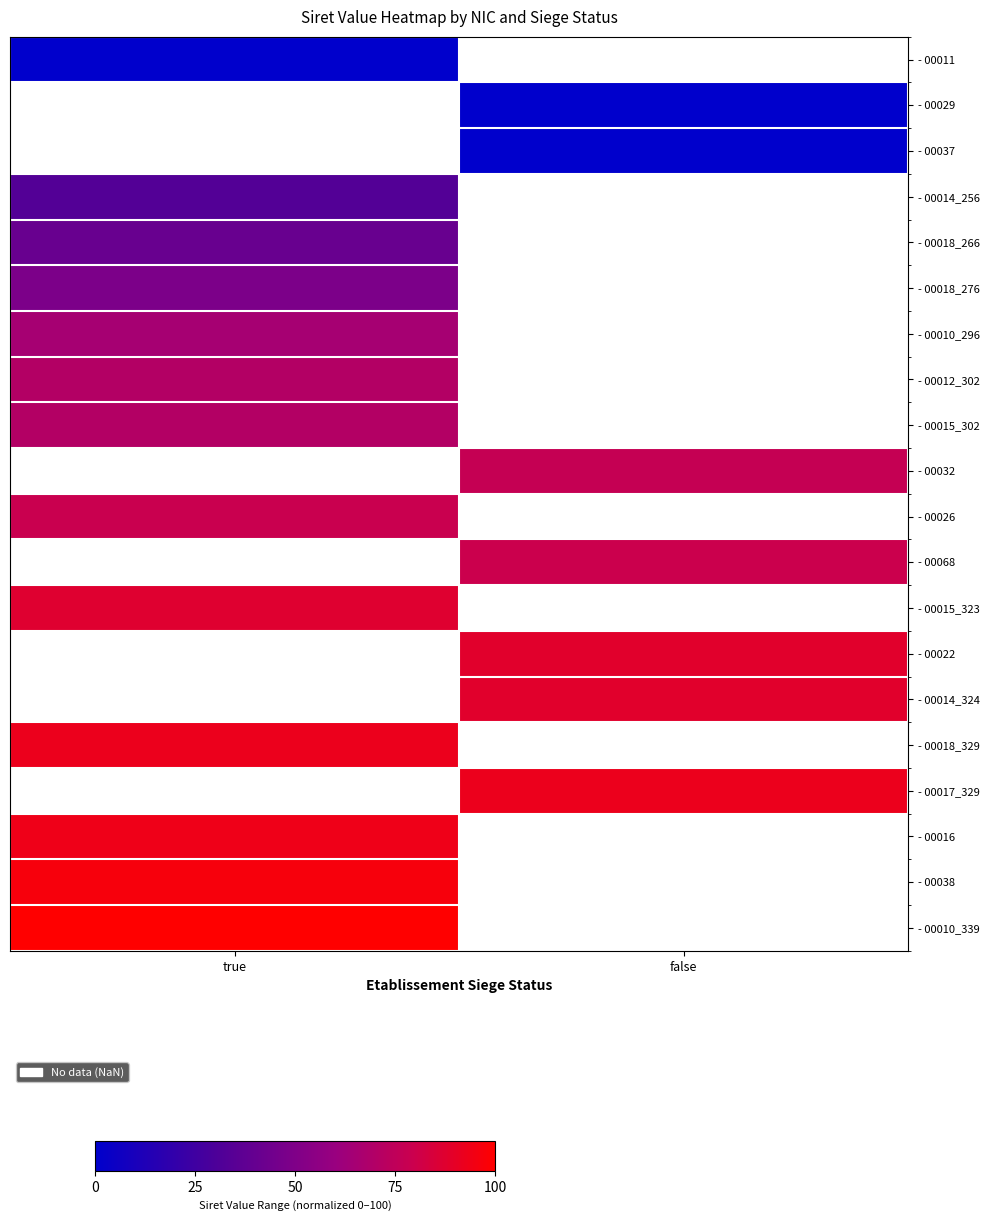

List the series in order of their peak value, lowest first.

- 00011, - 00029, - 00037, - 00014_256, - 00018_266, - 00018_276, - 00010_296, - 00012_302, - 00015_302, - 00032, - 00026, - 00068, - 00015_323, - 00022, - 00014_324, - 00018_329, - 00017_329, - 00016, - 00038, - 00010_339